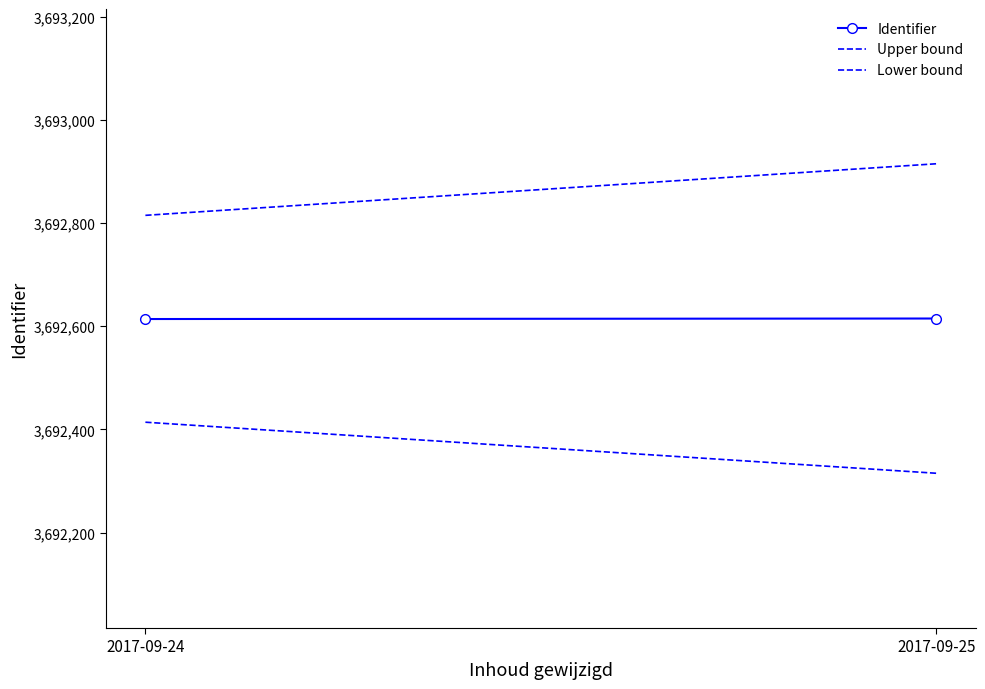

How many lines are shown in the chart?

3